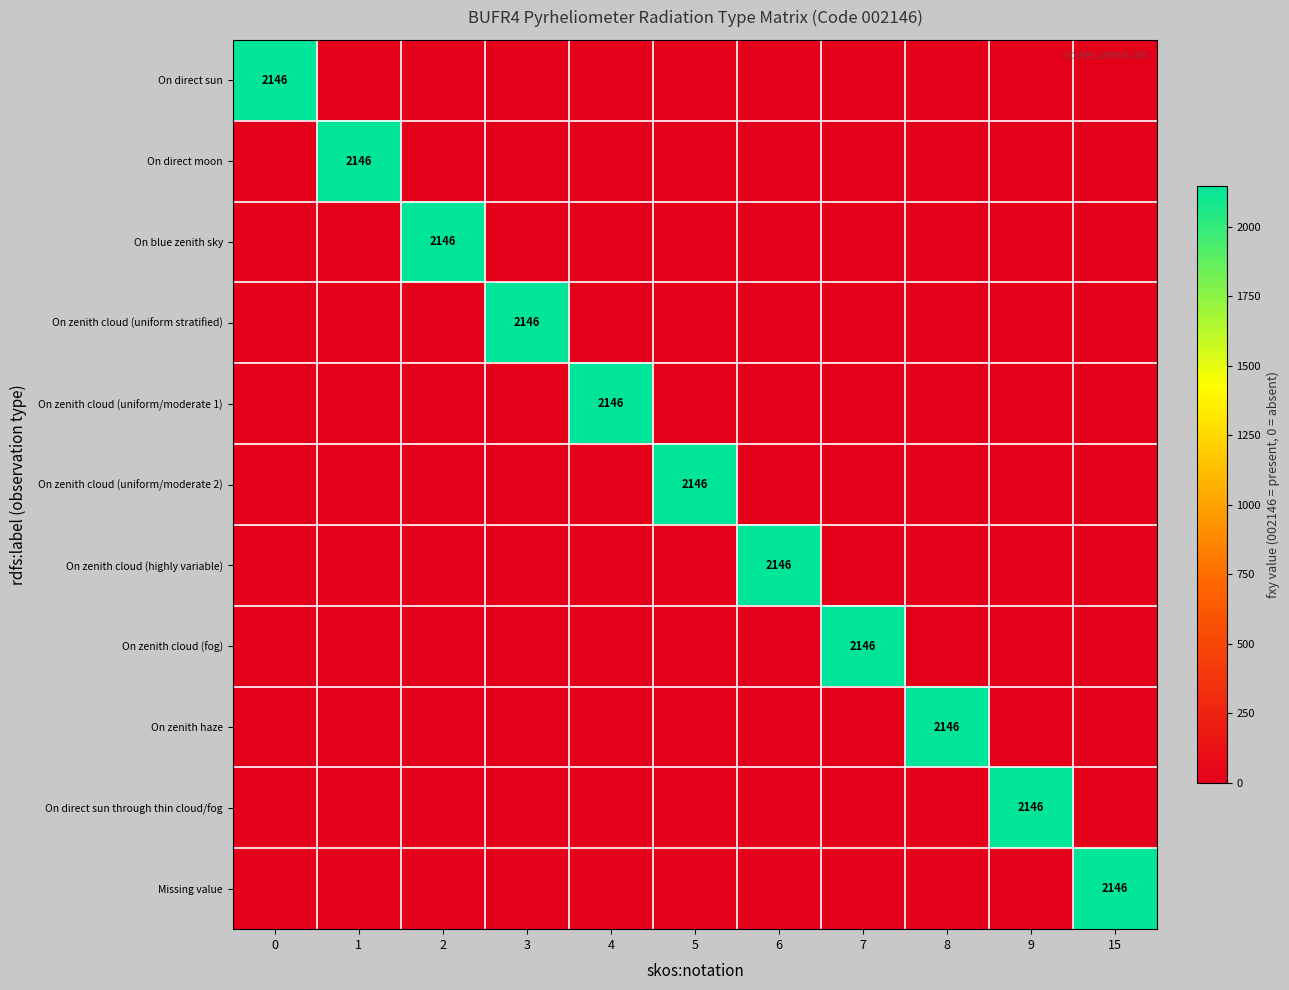

Which category has the highest value in the On zenith cloud (uniform/moderate 1) series?

4